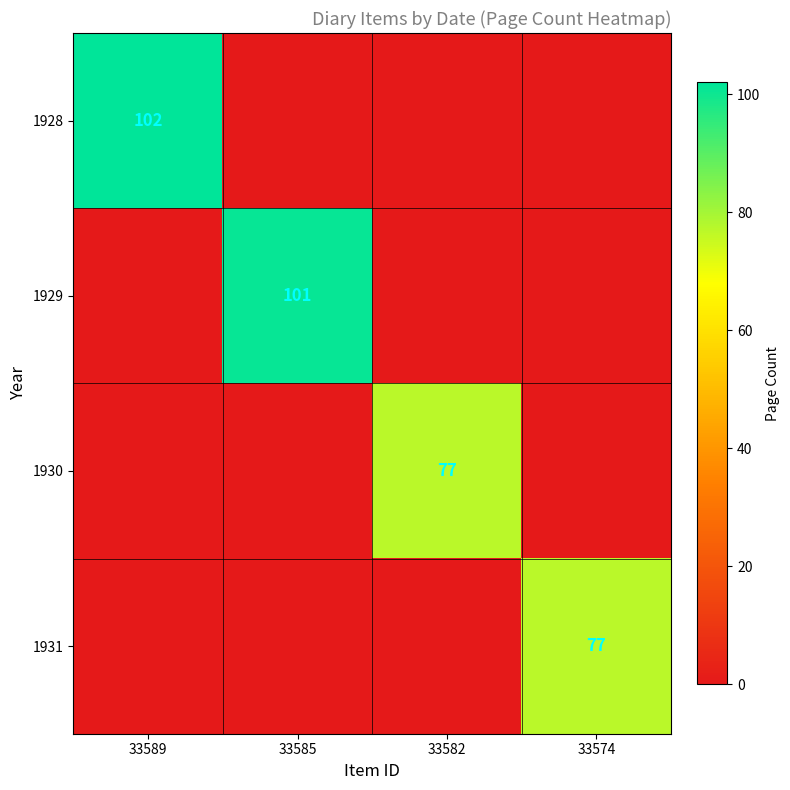

The 1930 series shows 31 at 33582. True or false?

False